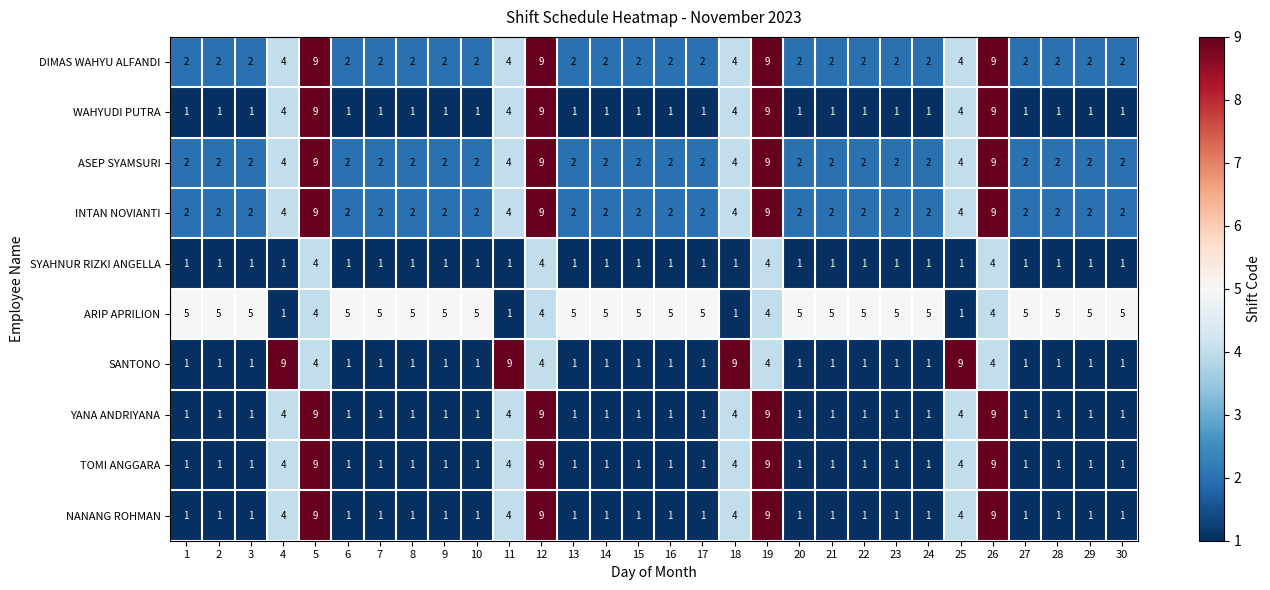

What is the spread (max minus min) of values at 20?

4